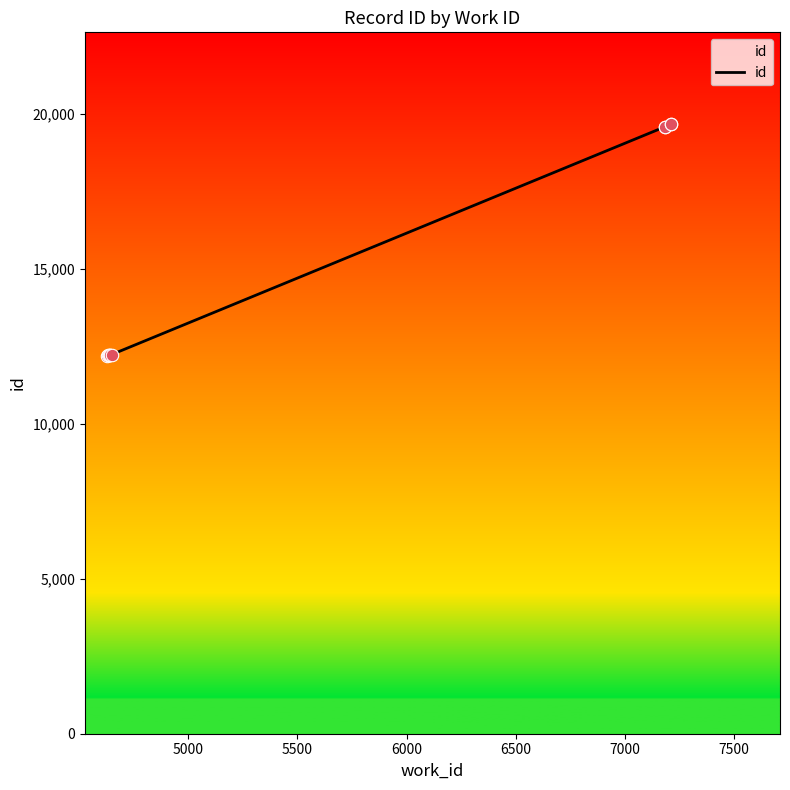

What is the ratio of the value at 6000 to the value at 7500?

0.6